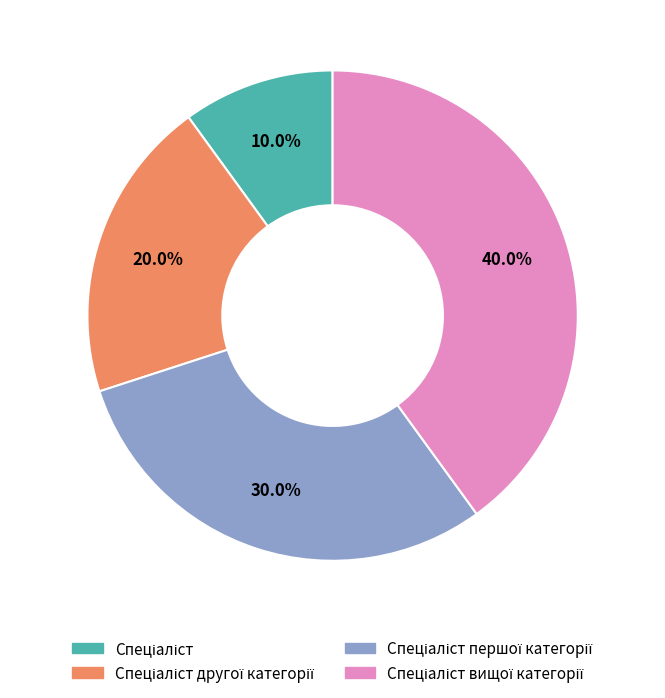

Is there a majority slice in this chart?

No